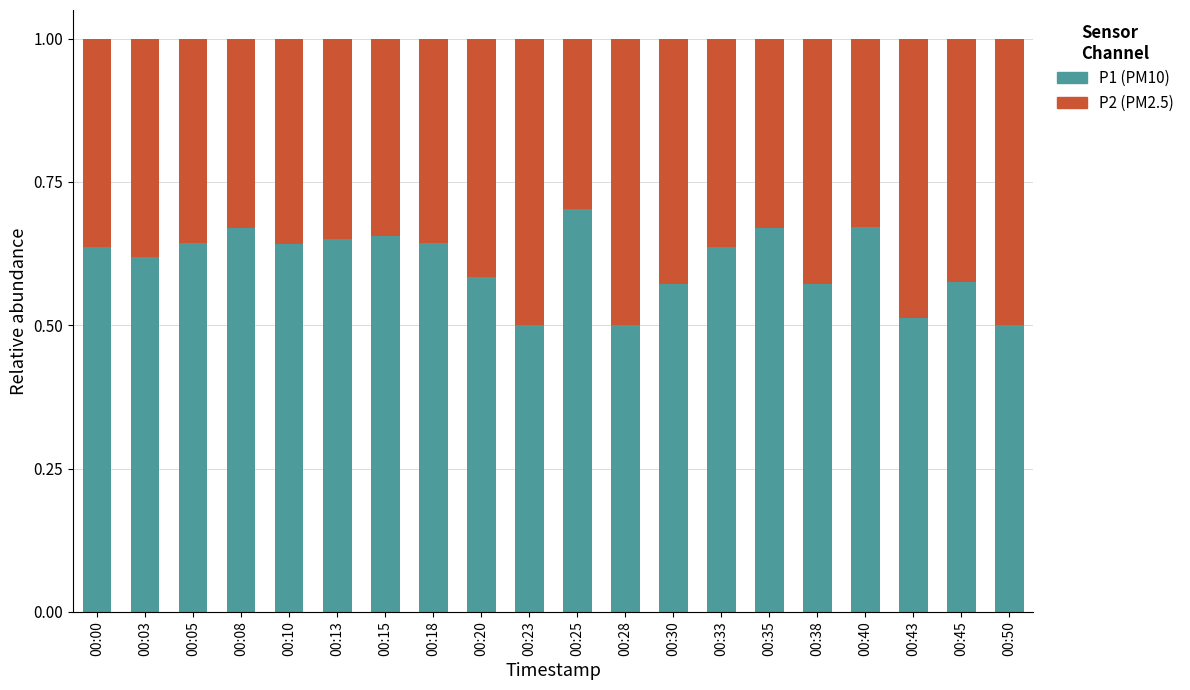

What is the total value across all series at 00:13?

1.0